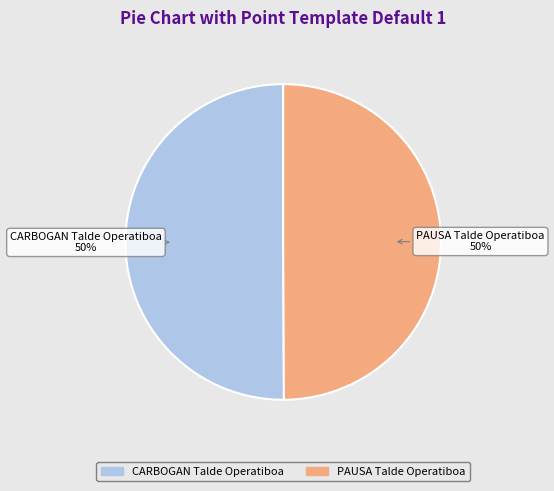

True or false: CARBOGAN Talde Operatiboa accounts for 36% of the total.

False